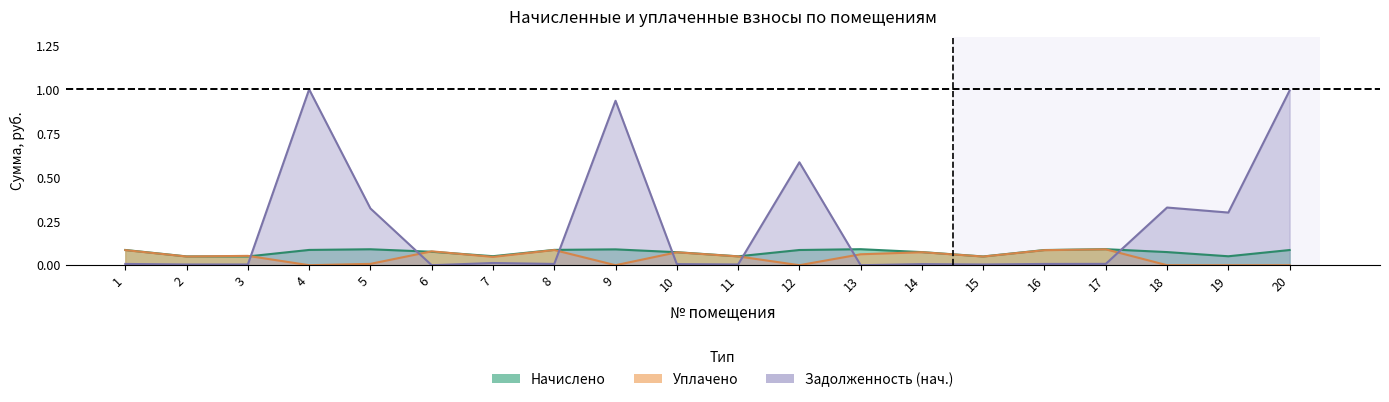

How many data points in Уплачено are above 0?

14